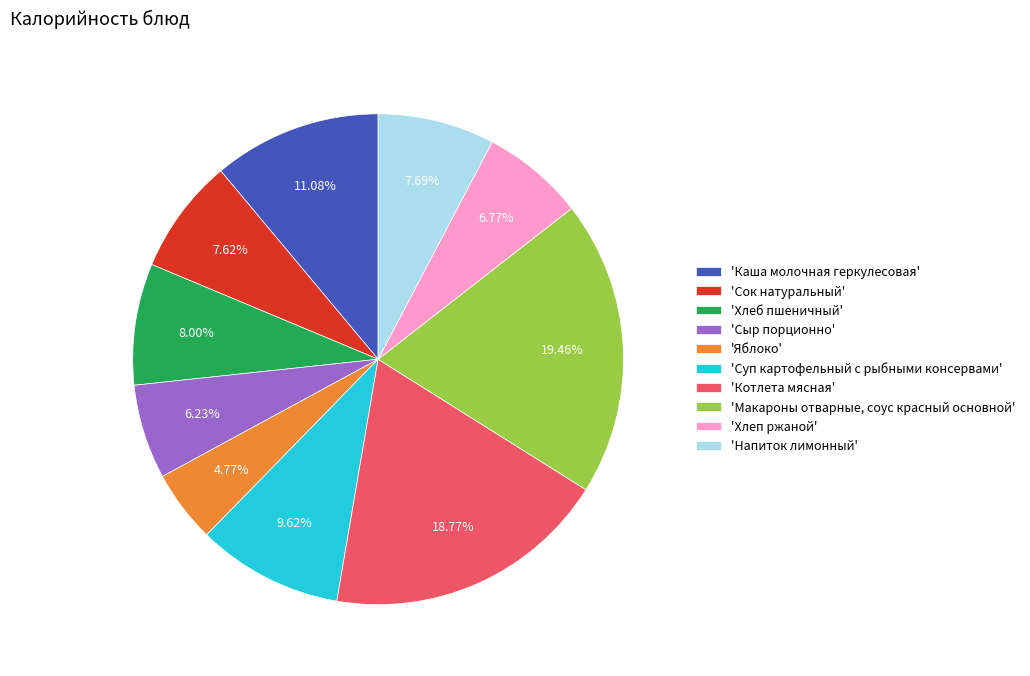

Does any single category account for the majority?

No